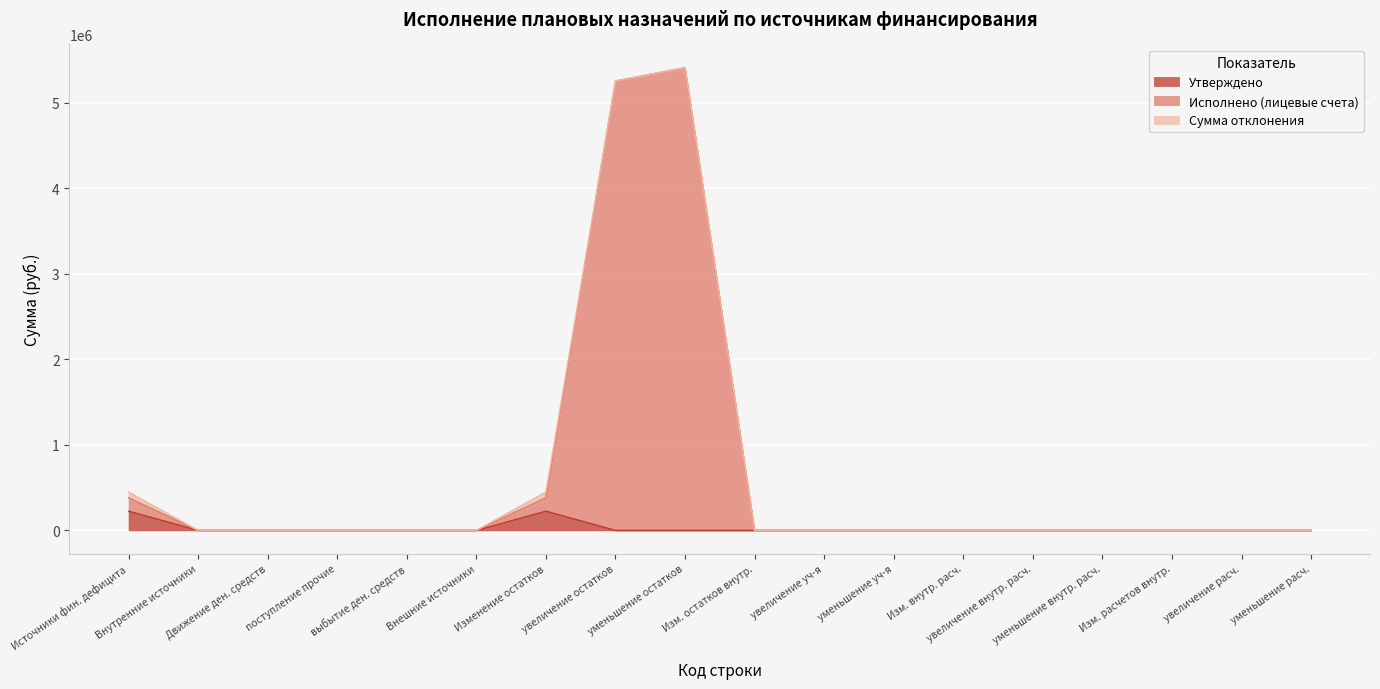

What is the highest value of the Утверждено series?

224662.6